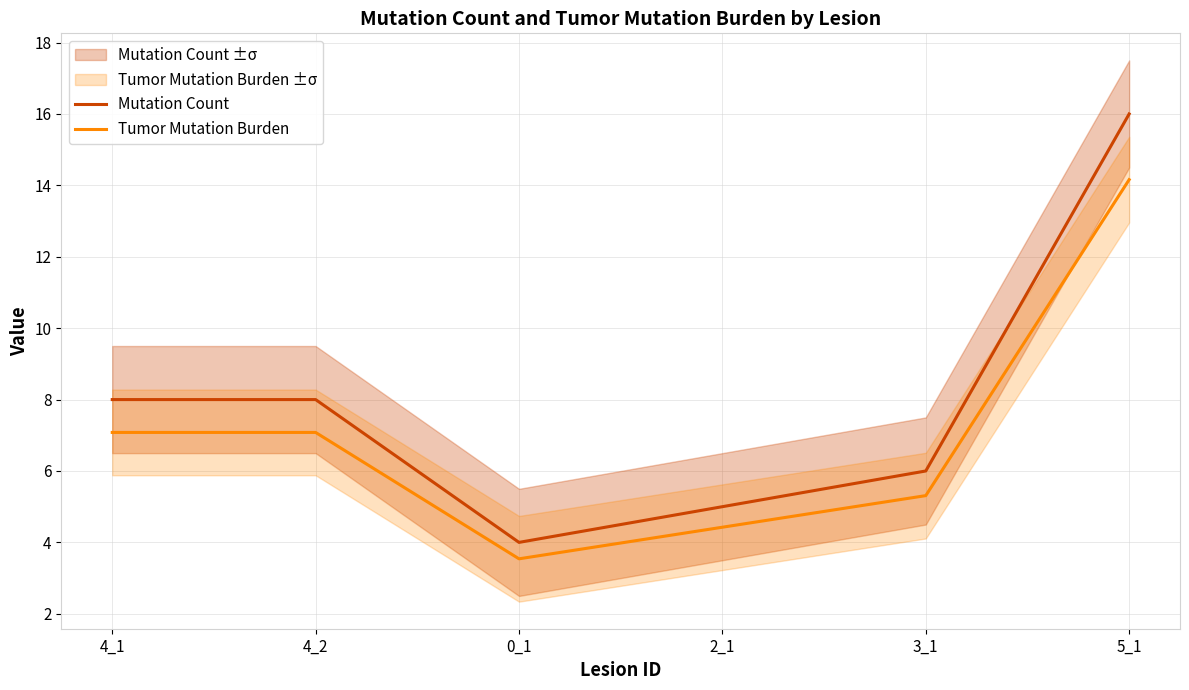

Where is the first local minimum for Tumor Mutation Burden?

0_1